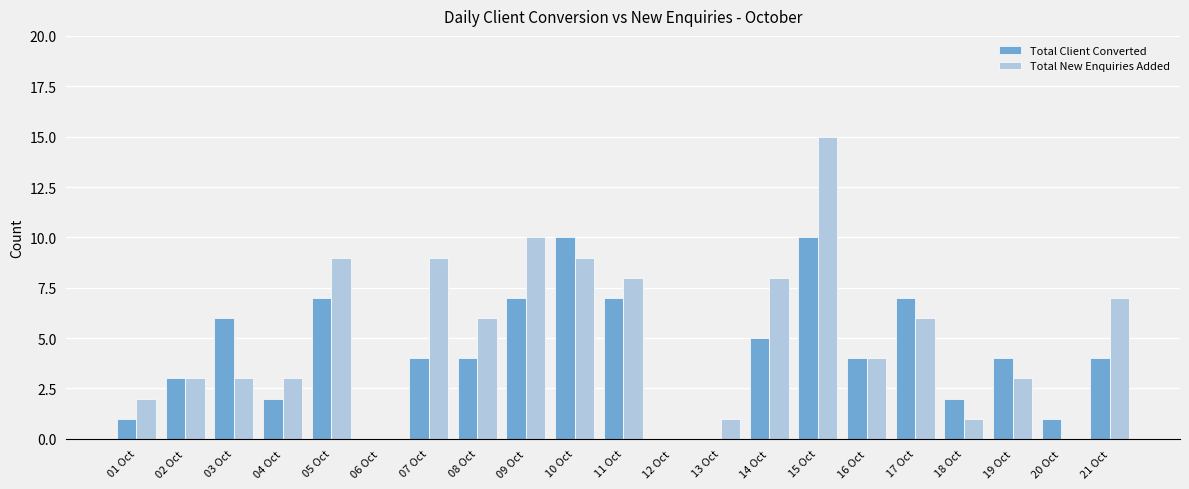

Reading right to left, transcribe all the data shown in this chart.

Total Client Converted: 4	1	4	2	7	4	10	5	0	0	7	10	7	4	4	0	7	2	6	3	1
Total New Enquiries Added: 7	0	3	1	6	4	15	8	1	0	8	9	10	6	9	0	9	3	3	3	2